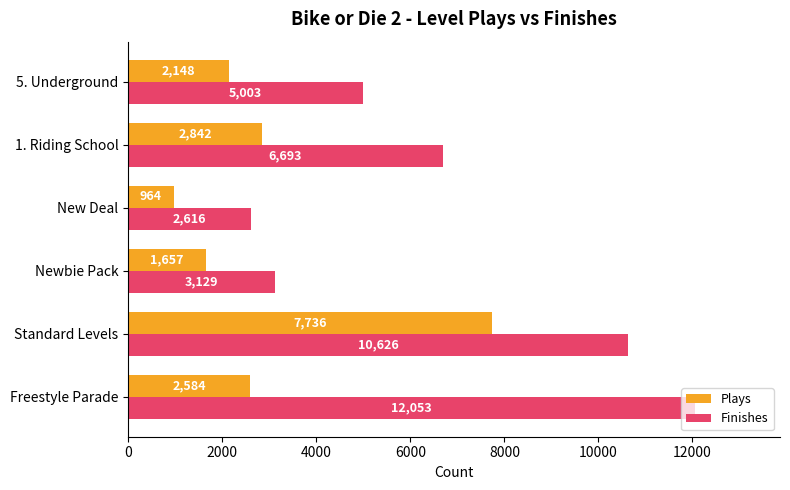

Between Standard Levels and 5. Underground, which series saw the biggest shift?

Finishes